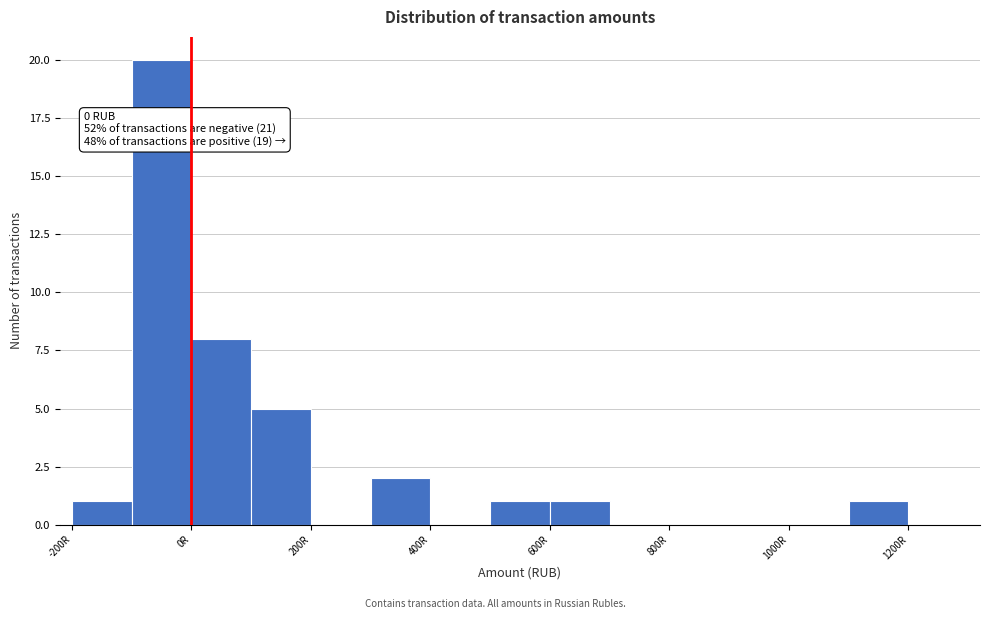

Over which range of the x-axis is the bar tallest?

-100 to 0